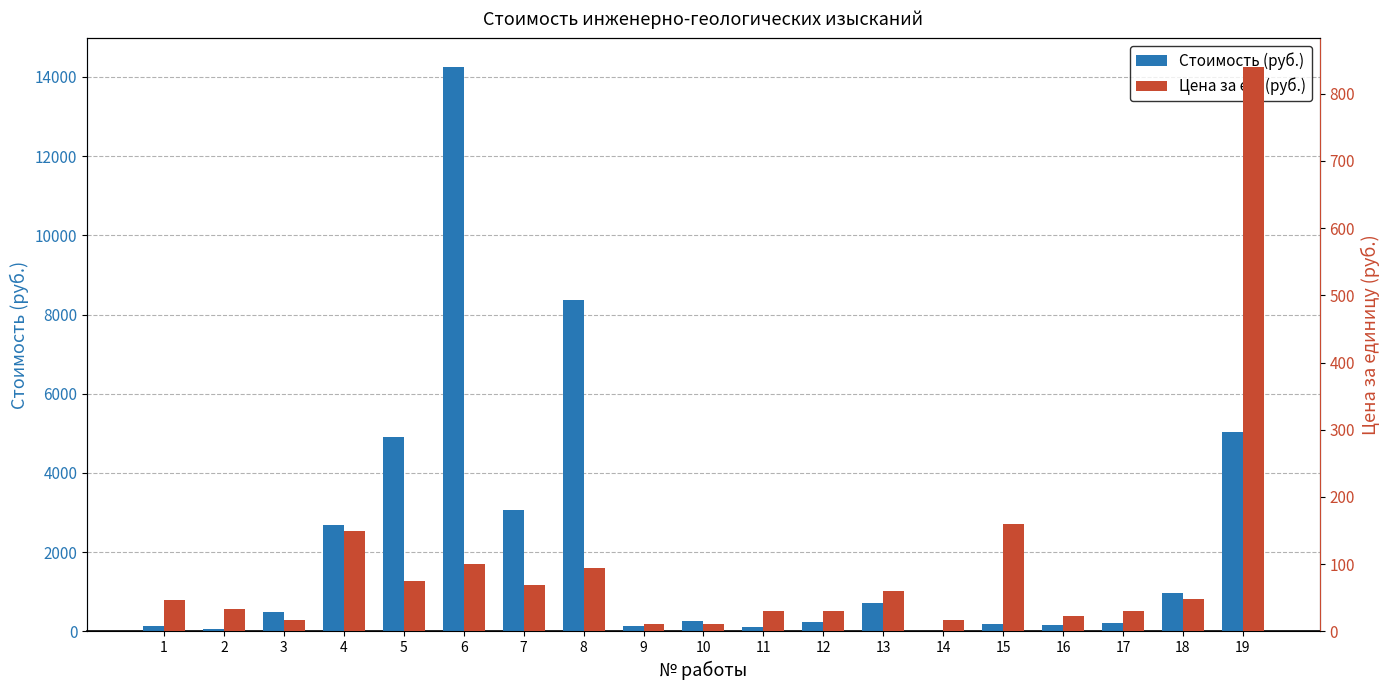

What is the difference between the Цена за ед. (руб.) values at 15 and 12?

130.3